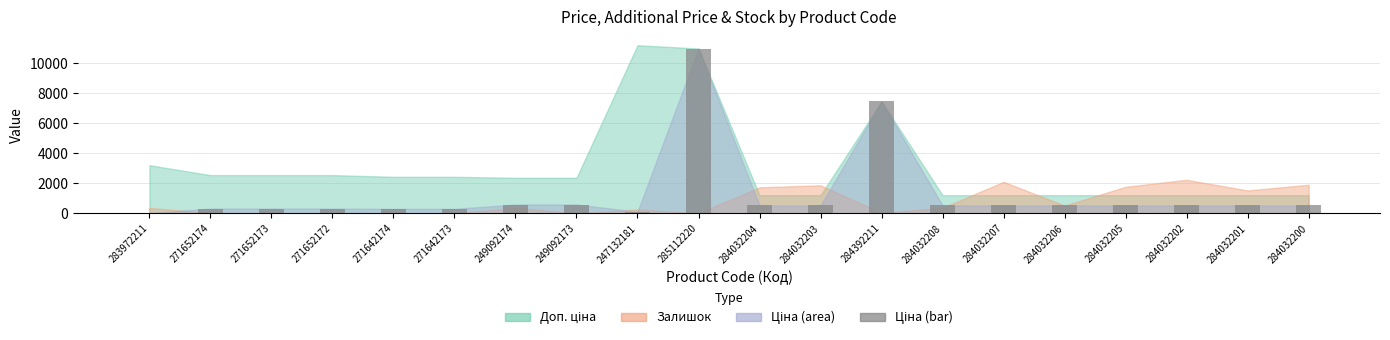

Rank the categories by value from highest to lowest.

285112220, 284392211, 249092174, 249092173, 284032204, 284032203, 284032208, 284032207, 284032206, 284032205, 284032202, 284032201, 284032200, 271652174, 271652173, 271652172, 271642174, 271642173, 247132181, 283972211